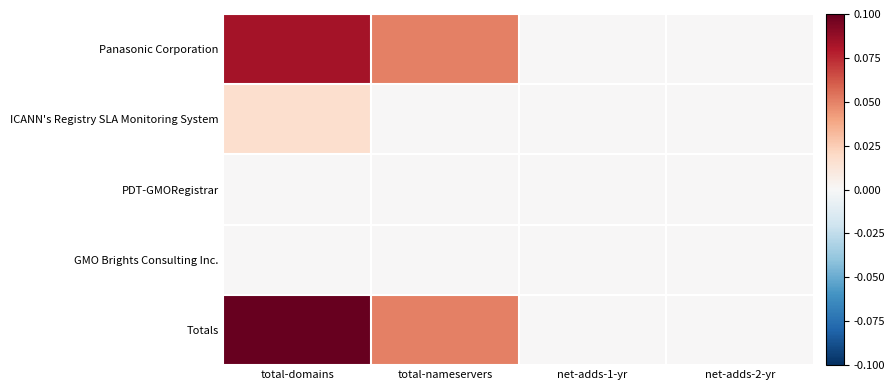

Which series has the largest range (max minus min)?

Totals